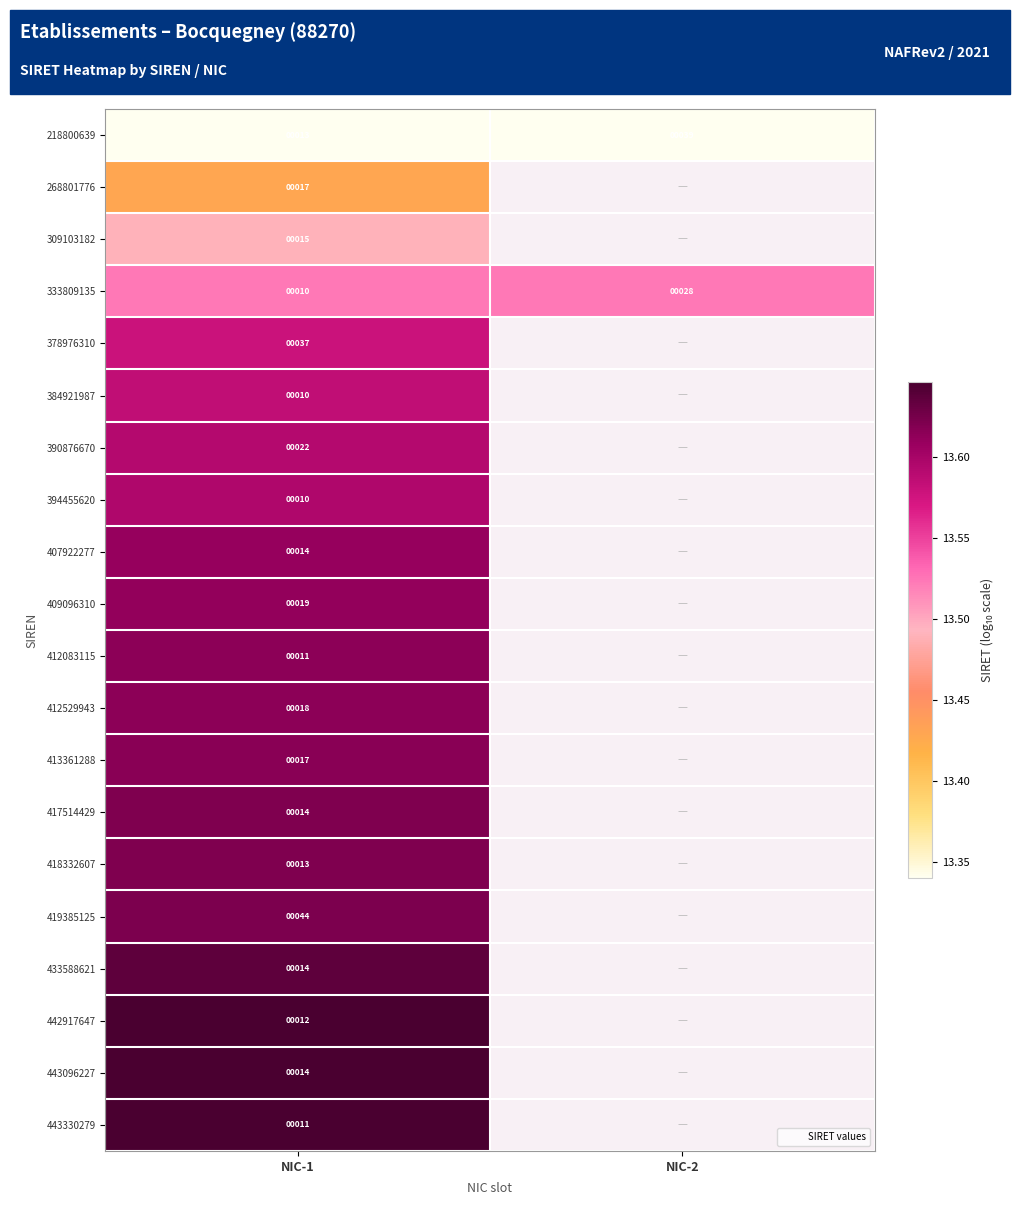

At which category is the sum across all series the highest?

NIC-1